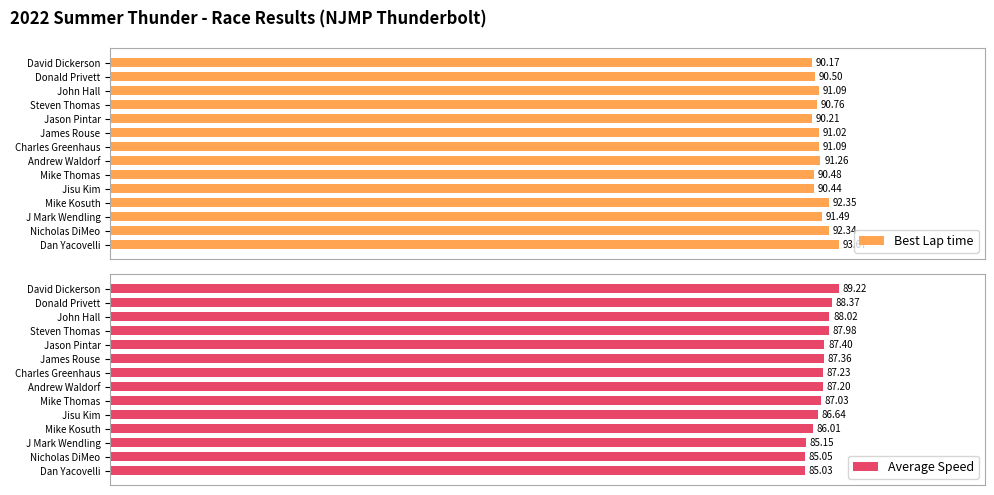

Is the value of Average Speed at 9 greater than the value of Best Lap time at 6?

No